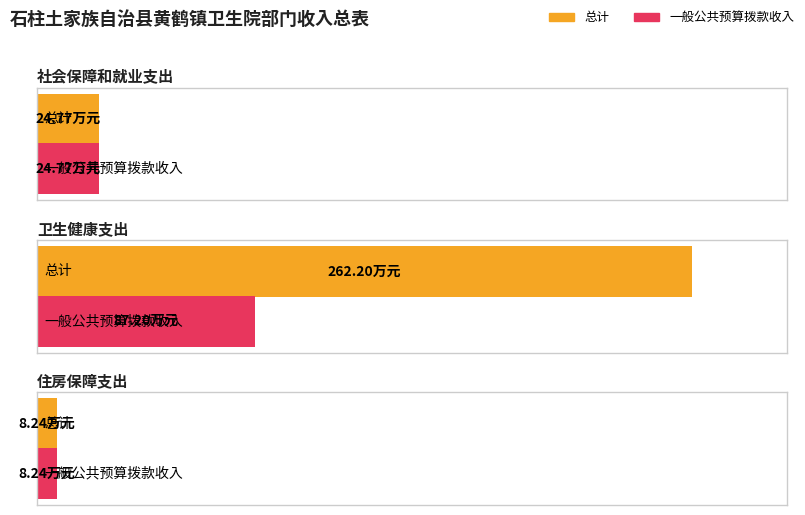

Is it true that 一般公共预算拨款收入 equals 24.8 at 社会保障和就业支出?

True